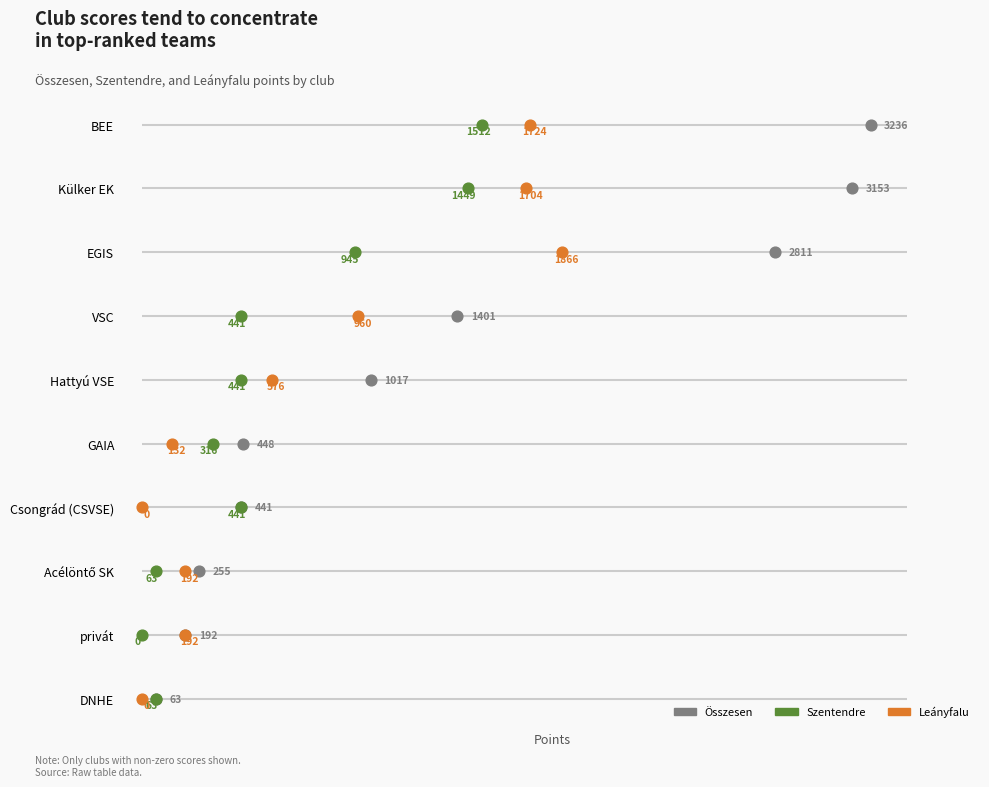

Which series reaches the minimum Y coordinate?

Összesen